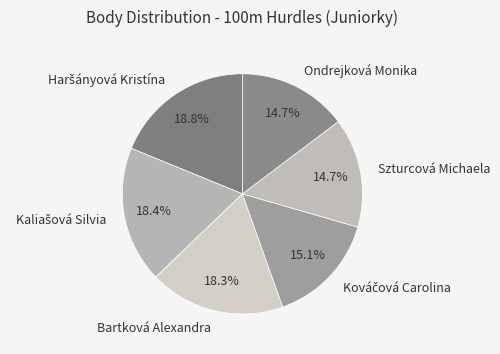

What percentage is the Bartková Alexandra slice, to the nearest percent?

18%